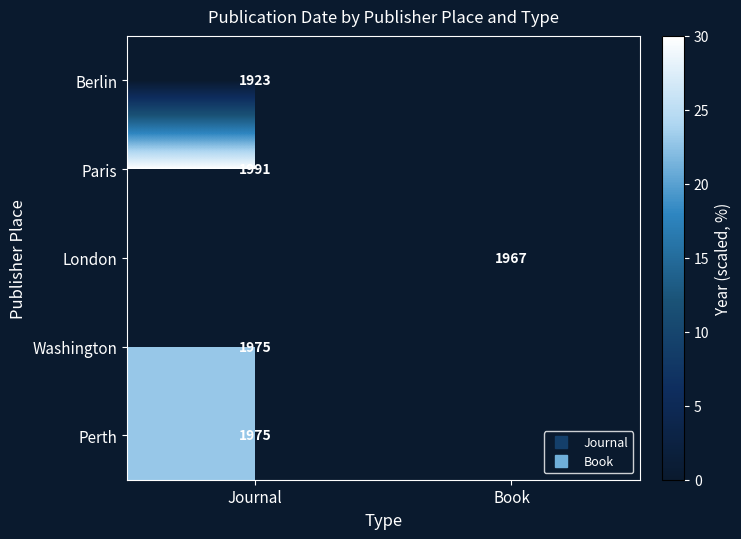

True or false: Washington has a value of 22.9 at Journal.

True